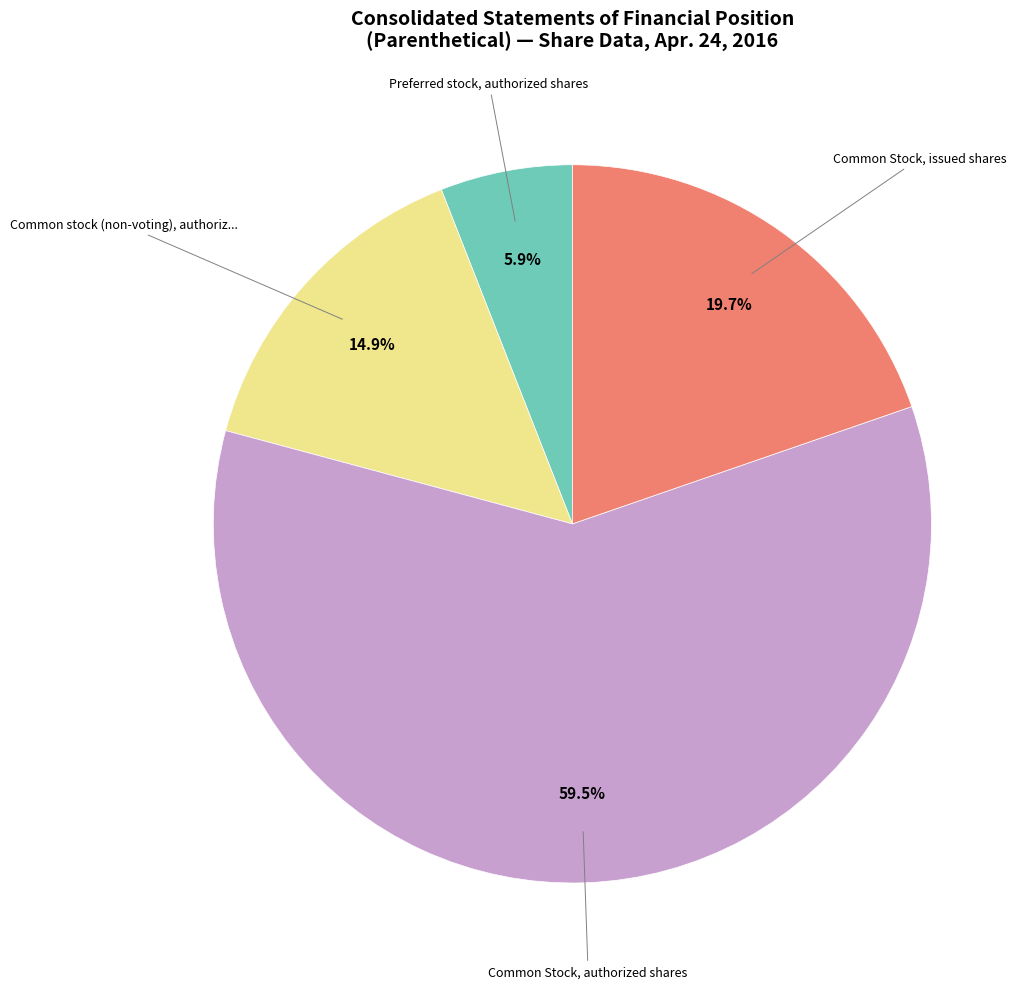

Does any single category account for the majority?

Yes